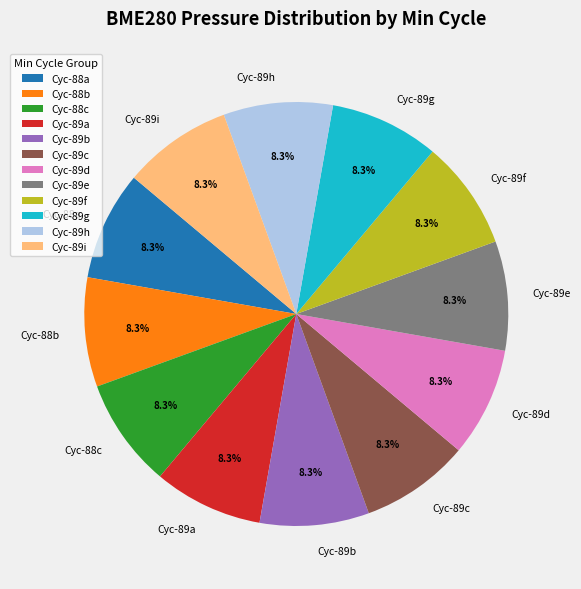

To the nearest percent, what is the average slice percentage?

8%